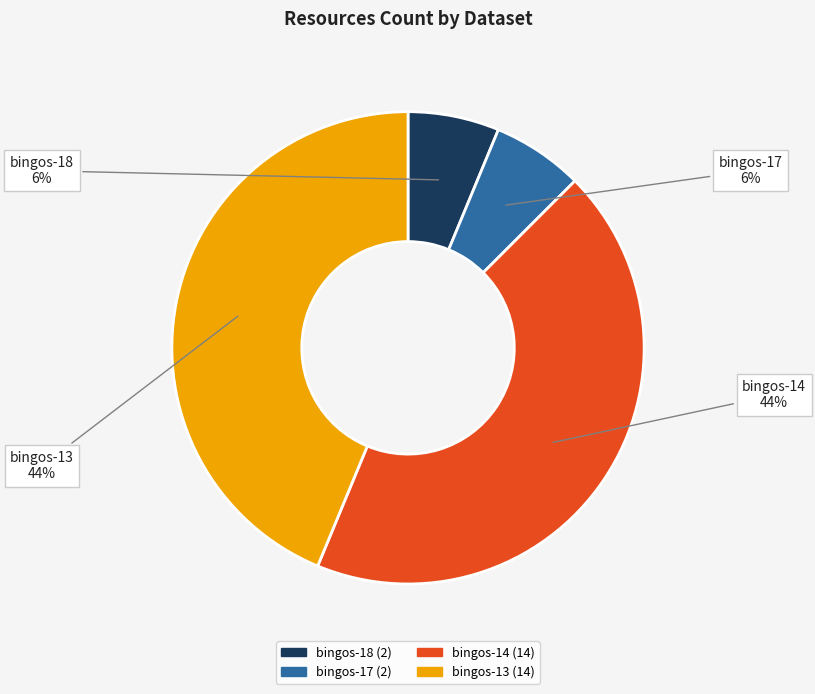

Does bingos-17 represent more than half of the total?

No